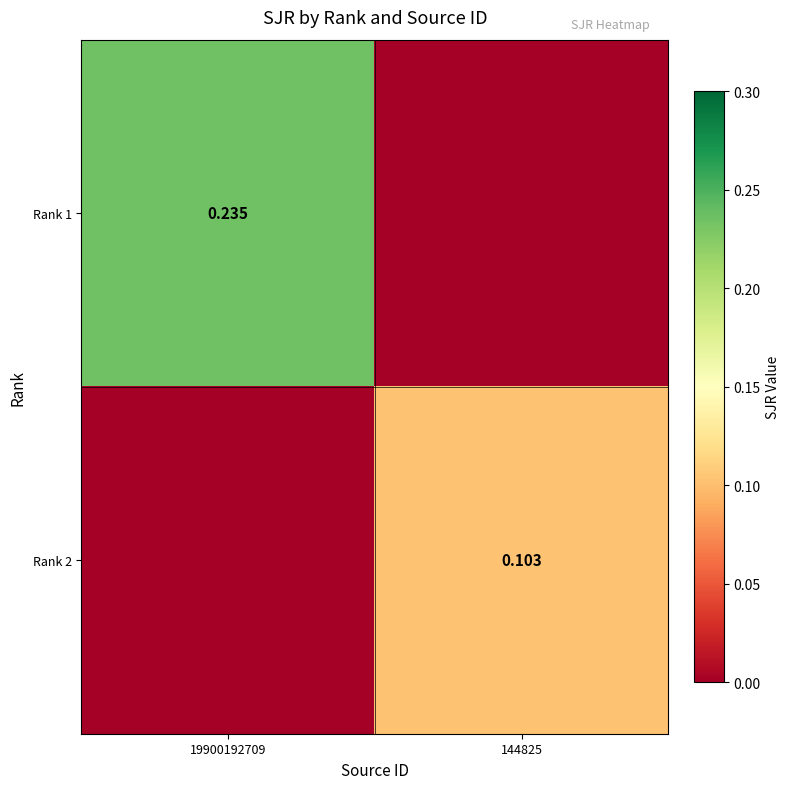

What is the maximum value for Rank 2?

0.1